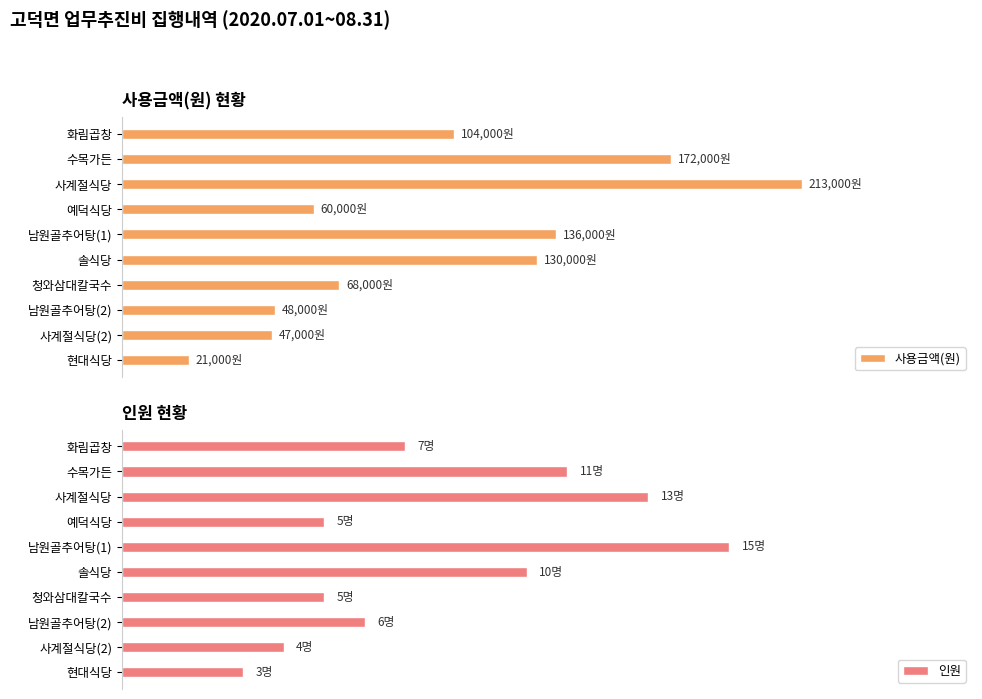

What is the minimum value shown in the chart?

3